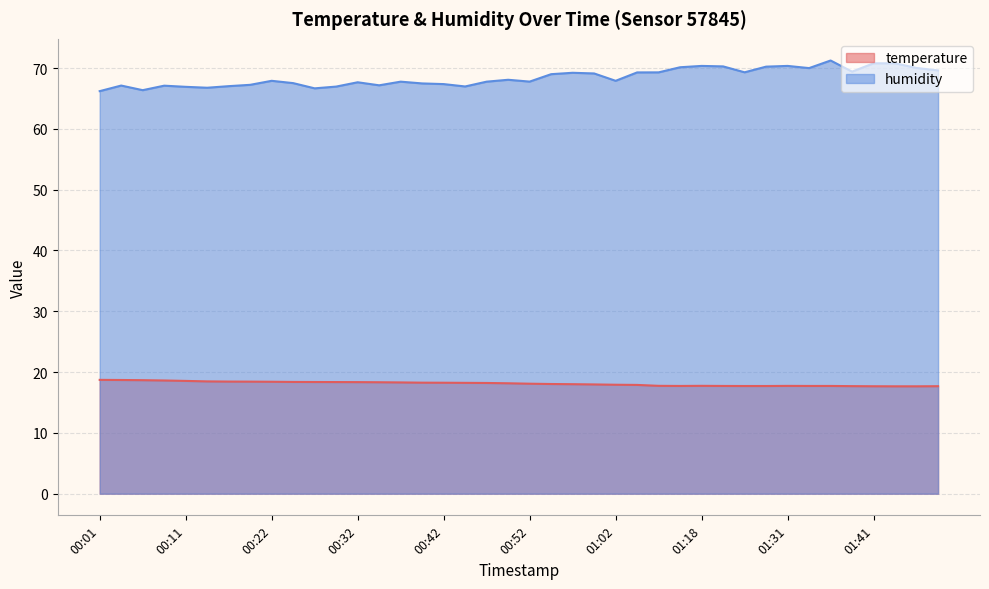

What position from the right is 00:32?

28